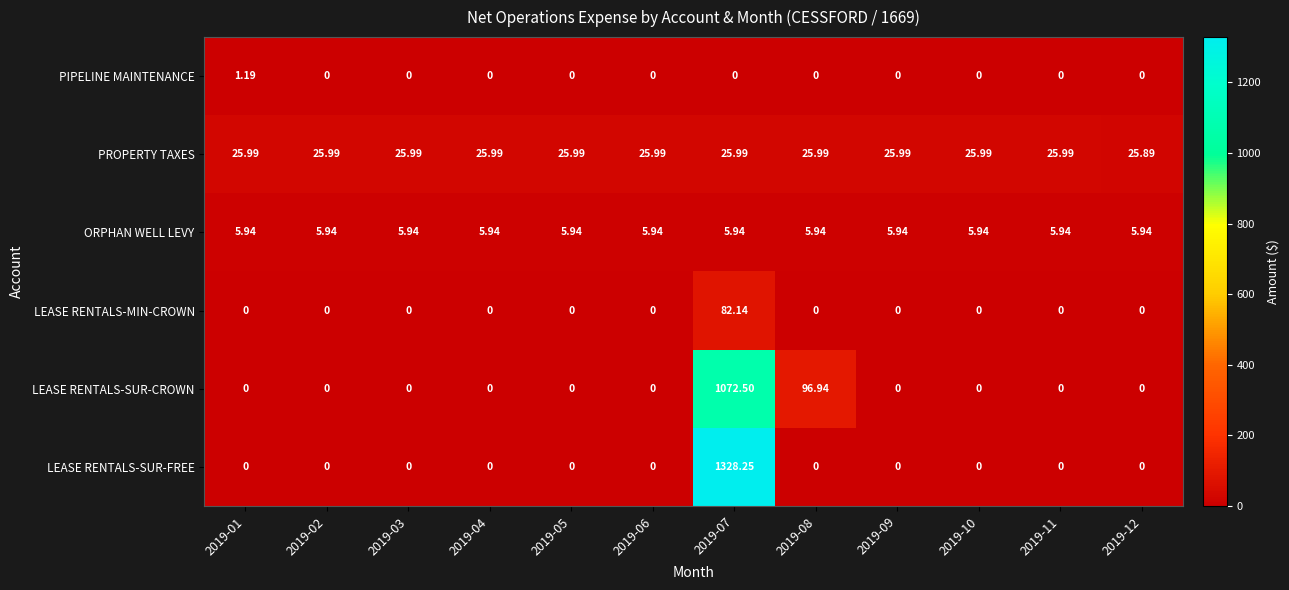

Is the value of LEASE RENTALS-SUR-FREE at 2019-12 greater than the value of ORPHAN WELL LEVY at 2019-08?

No